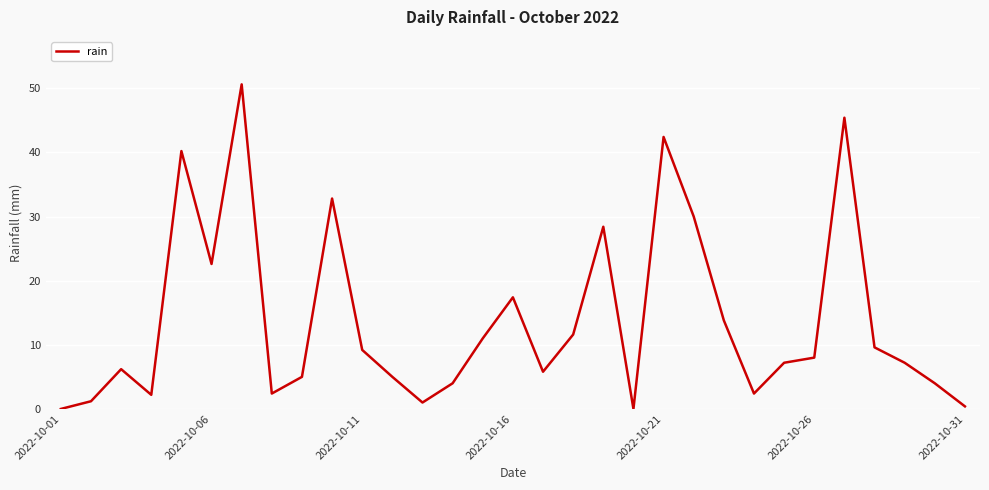

What is the difference between the maximum and minimum values?

50.6